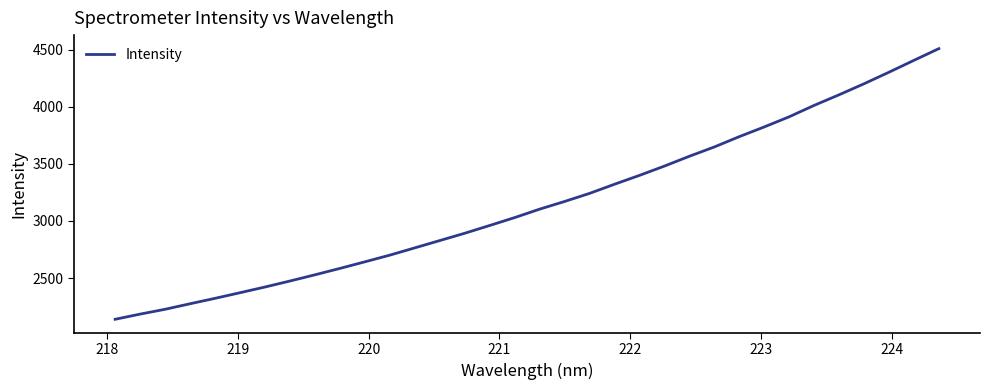

What is the difference between the maximum and minimum values?

2370.9